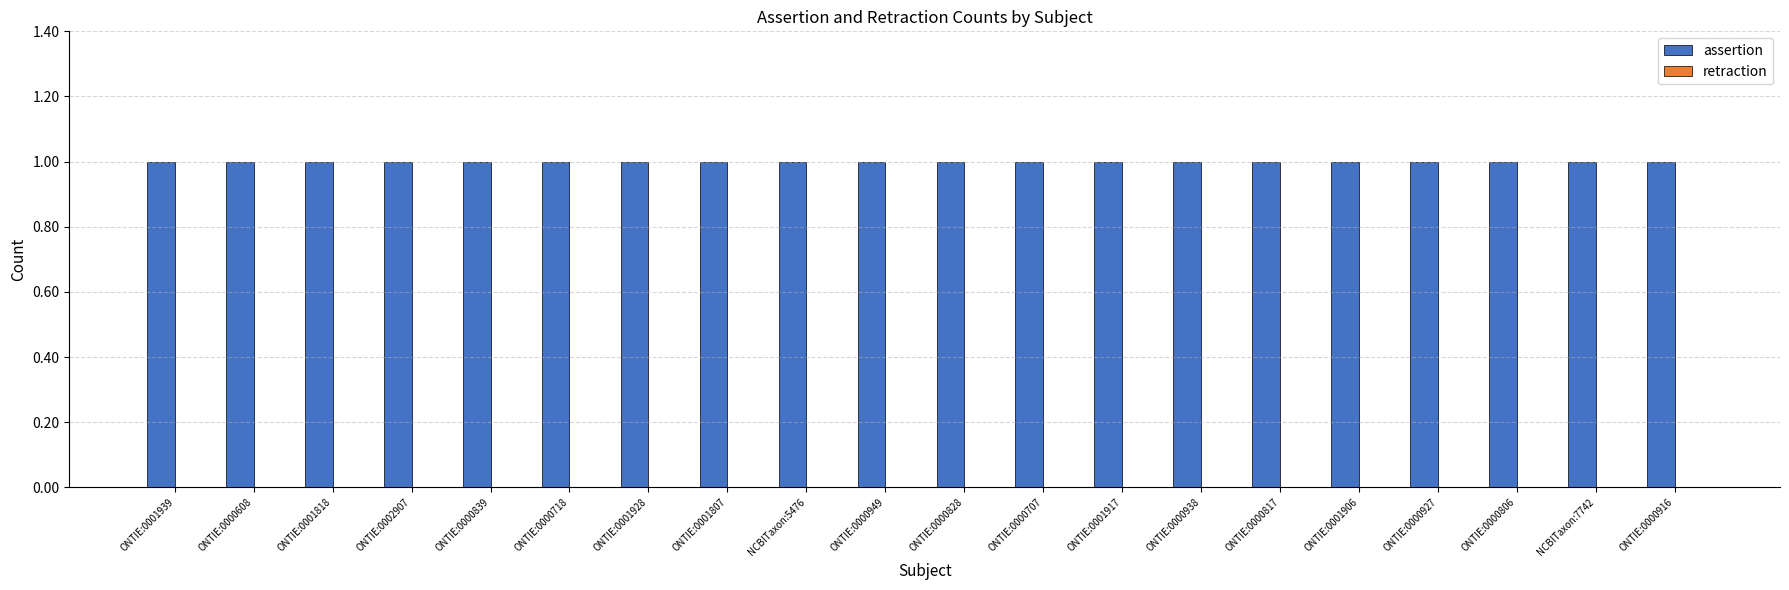

What is the minimum value for assertion?

1